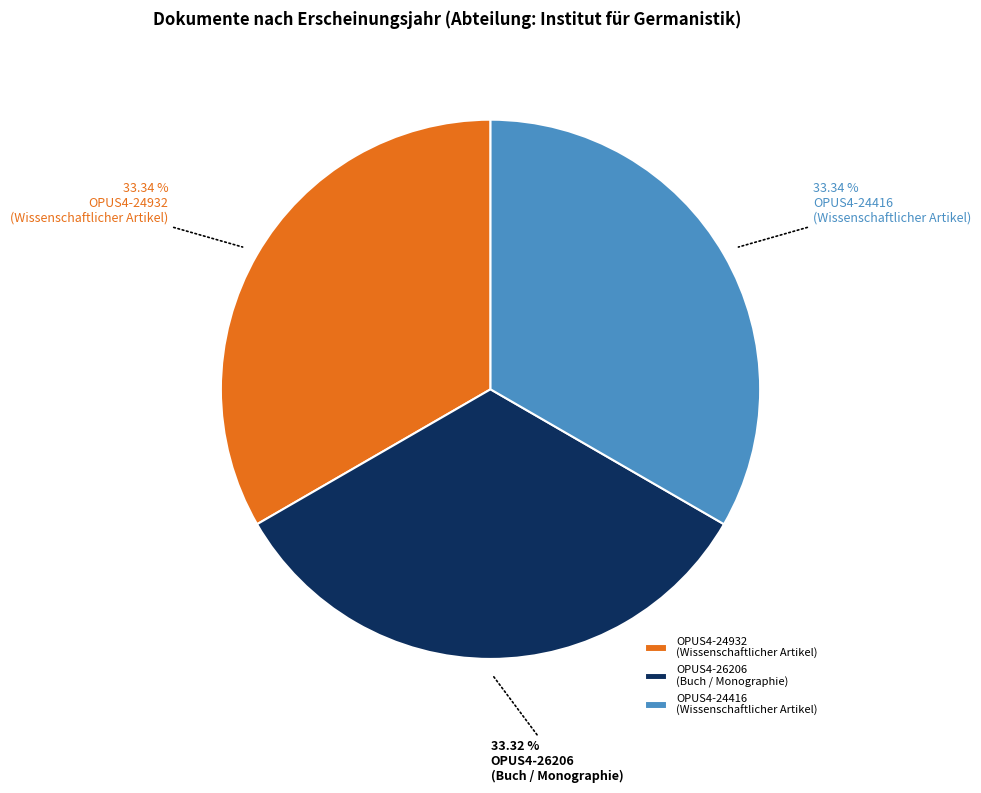

What percentage is NOT represented by OPUS4-26206?

66.7%